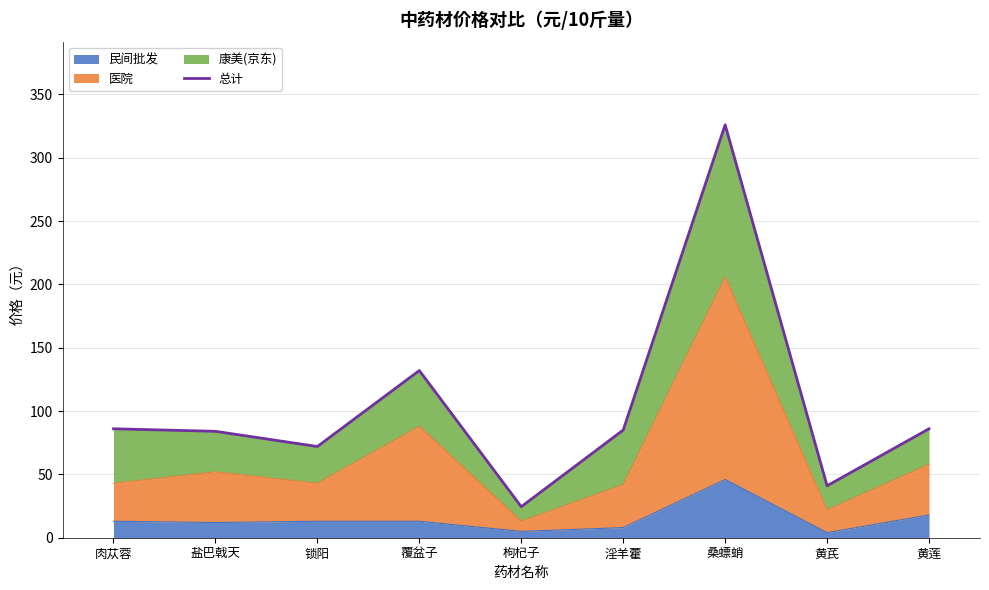

What is the change in value from 肉苁蓉 to 黄芪?

-45.0